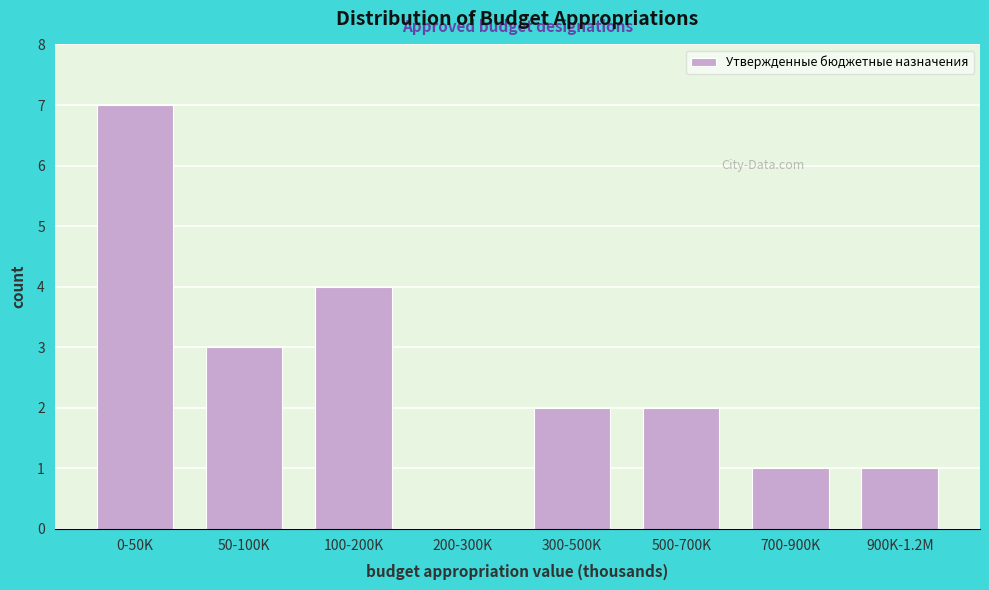

Reading right to left, extract all data points from this chart.

900K-1.2M=1	700-900K=1	500-700K=2	300-500K=2	200-300K=0	100-200K=4	50-100K=3	0-50K=7